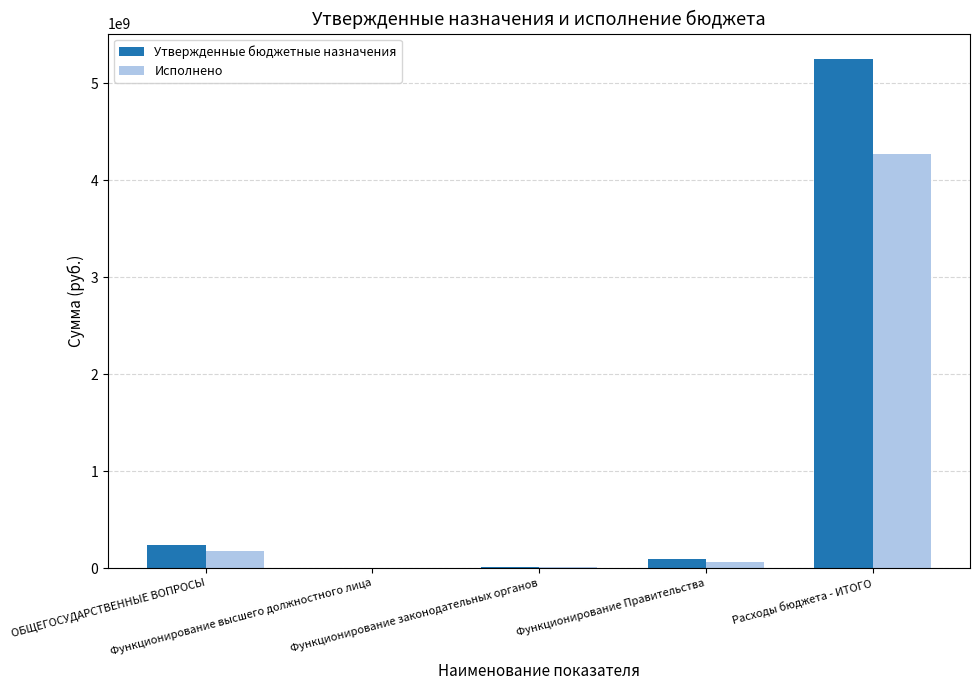

What is the highest value of the Утвержденные бюджетные назначения series?

5249460233.7